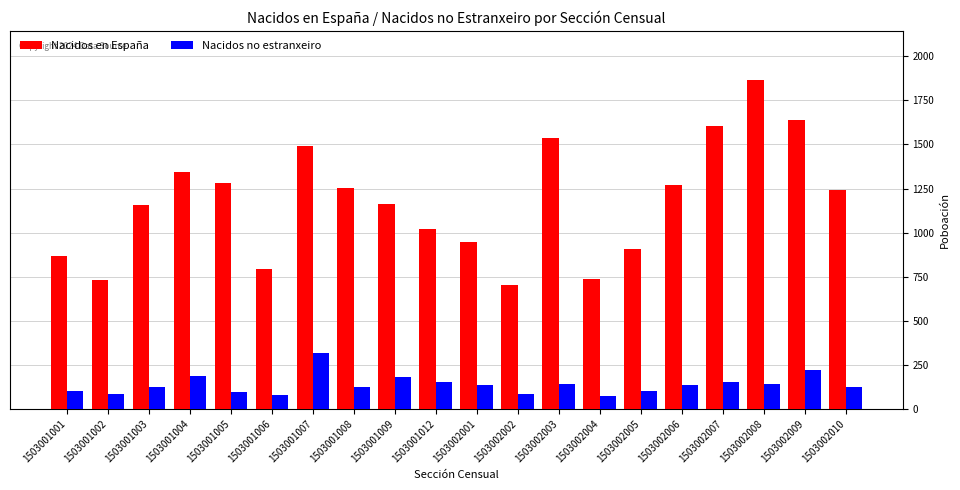

At which category is the sum across all series the highest?

1503002008